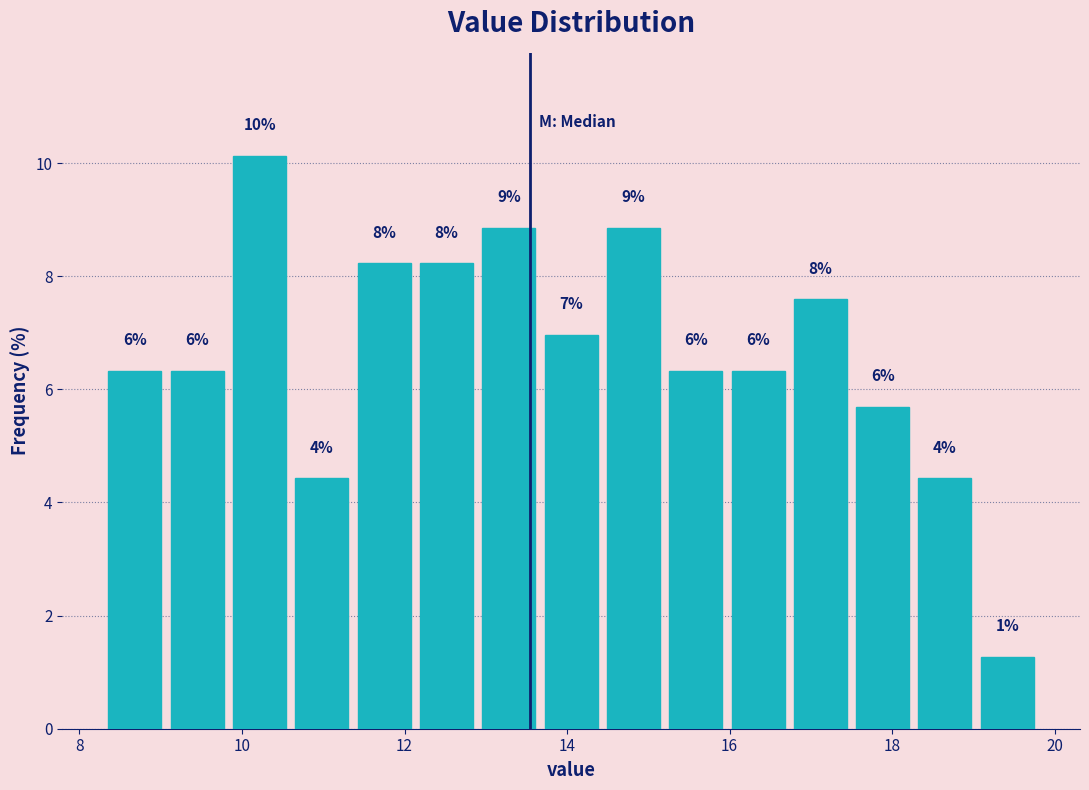

Around what value on the x-axis is the tallest bar? Give the approximate position of its centre, as read against the axis.

10.2